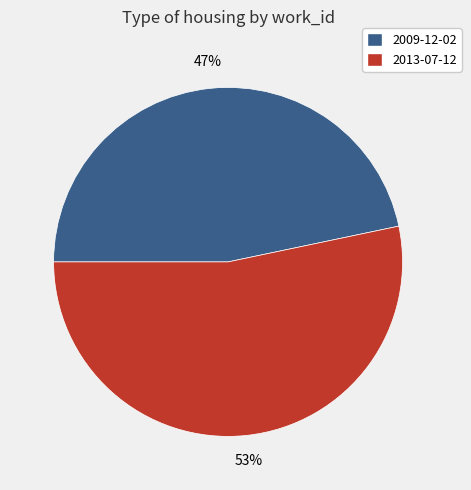

To the nearest percent, what percentage of the pie is 2009-12-02?

47%